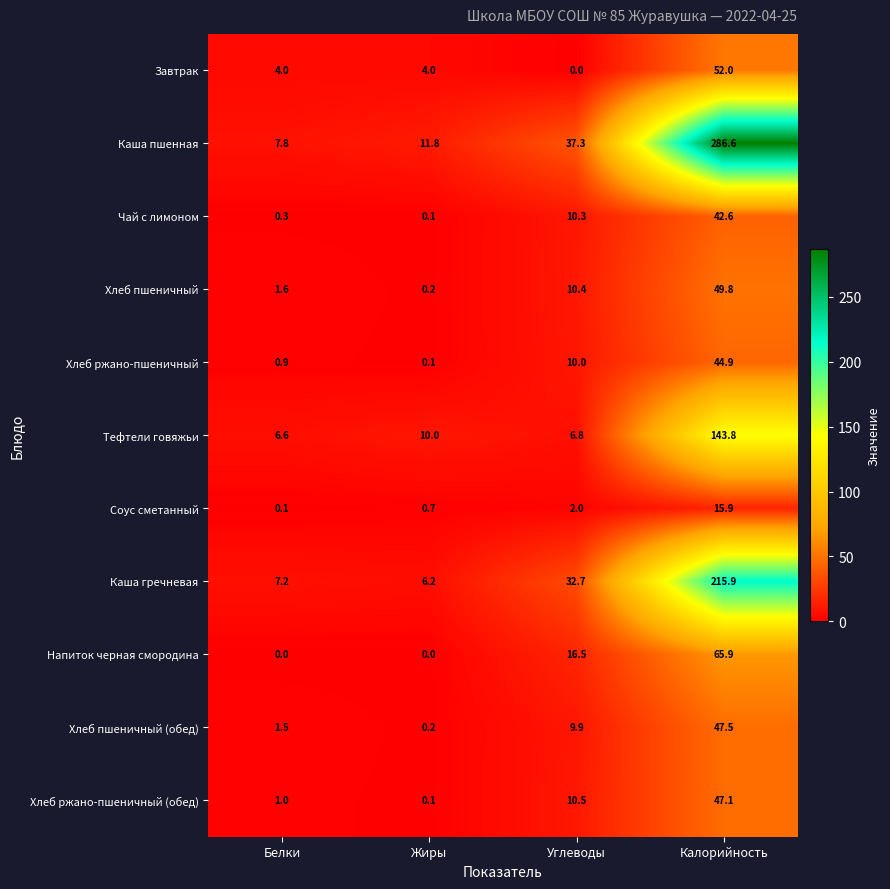

List the series in order of their peak value, lowest first.

Соус сметанный, Чай с лимоном, Хлеб ржано-пшеничный, Хлеб ржано-пшеничный (обед), Хлеб пшеничный (обед), Хлеб пшеничный, Завтрак, Напиток черная смородина, Тефтели говяжьи, Каша гречневая, Каша пшенная